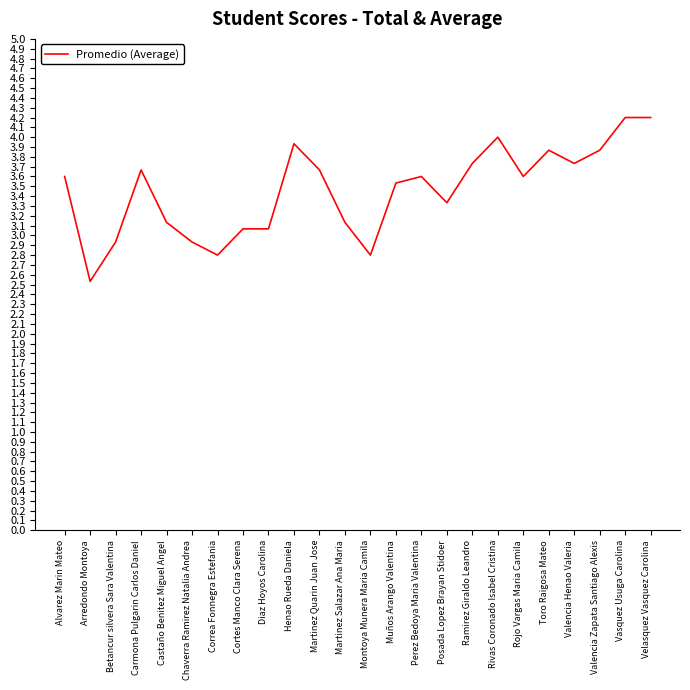

What is the average value?

3.5